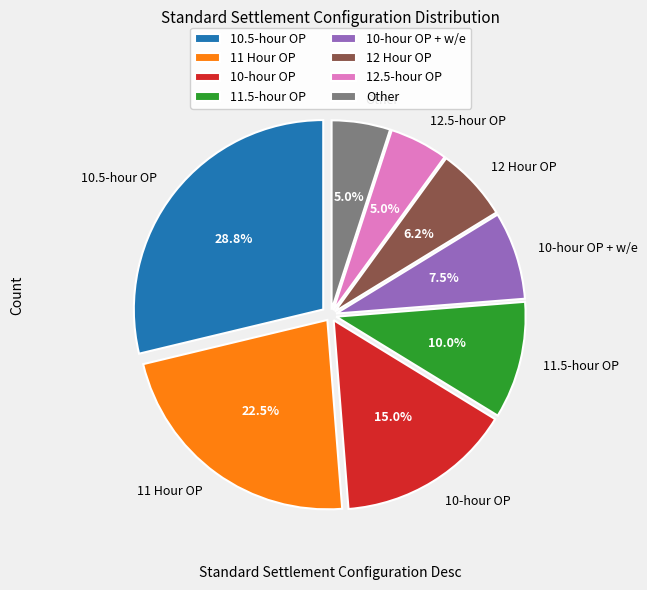

To the nearest percent, what portion does 12 Hour OP represent?

6%